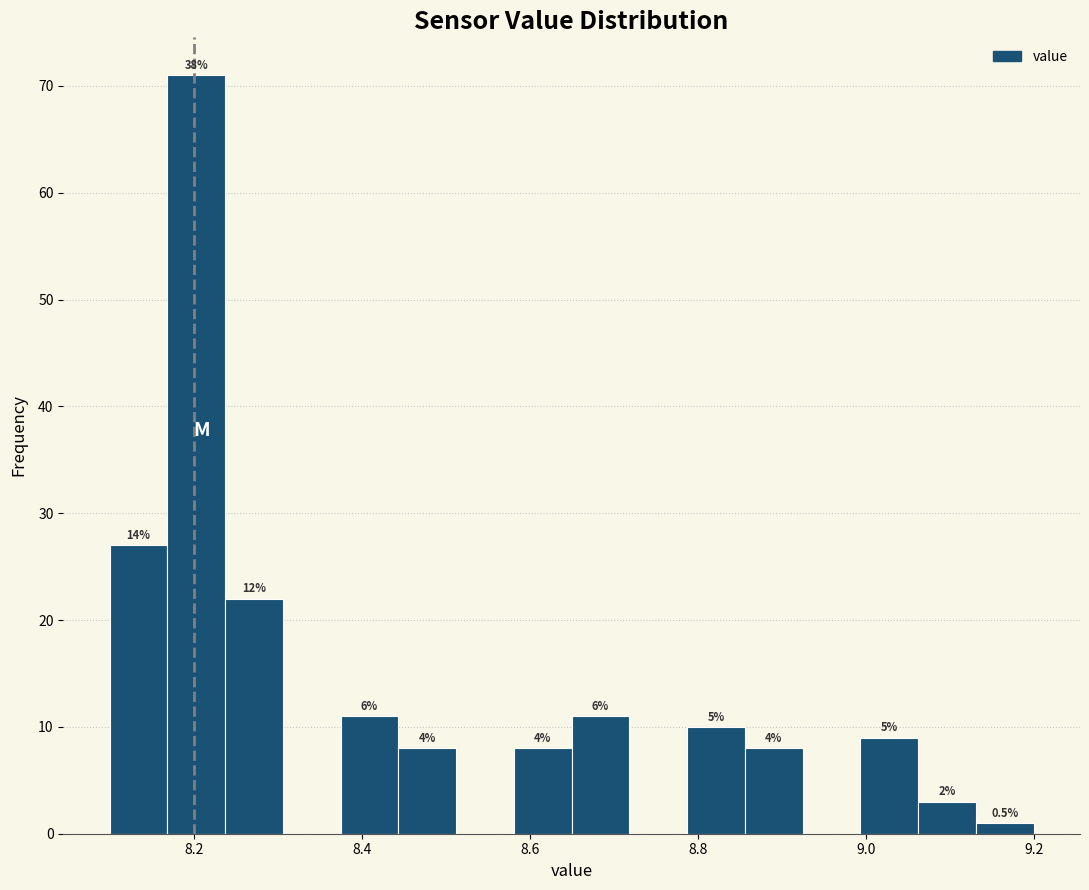

Around what value on the x-axis is the tallest bar? Give the approximate position of its centre, as read against the axis.

8.20